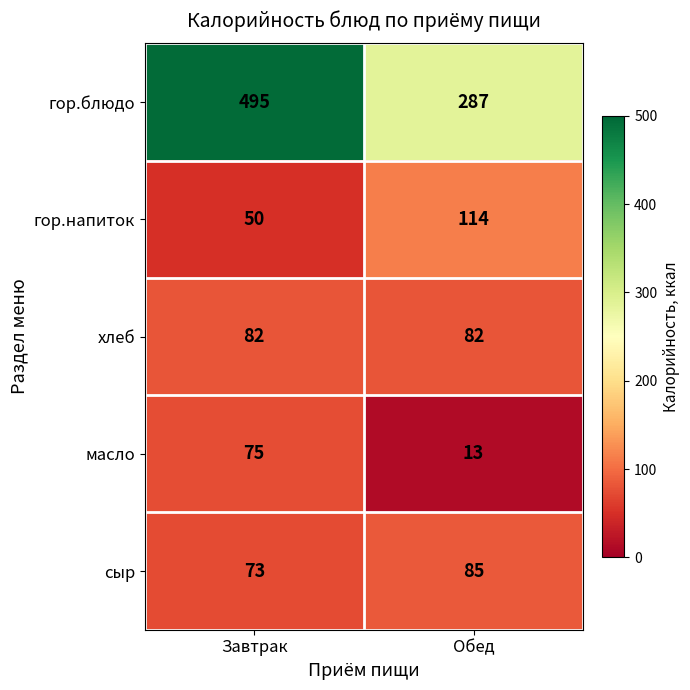

The гор.напиток series shows 50 at Завтрак. True or false?

True